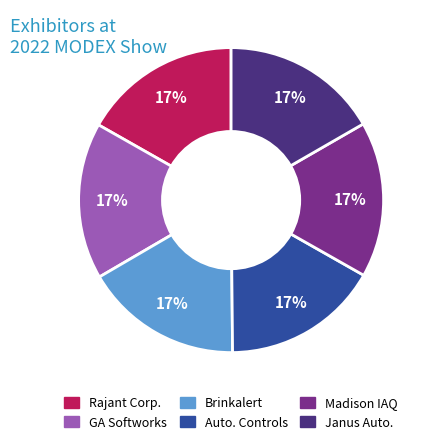

Is there a majority slice in this chart?

No